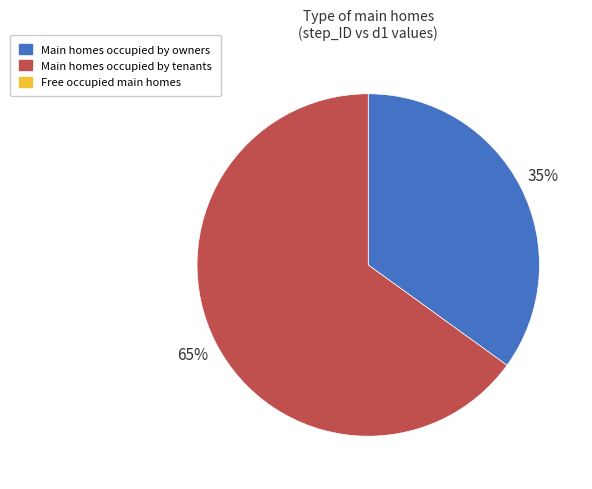

How many segments does this pie chart have?

2